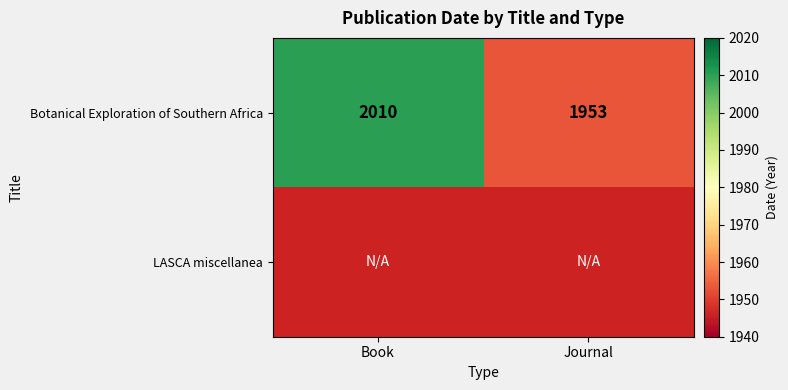

Which category has the lowest value in the Botanical Exploration of Southern Africa series?

Journal